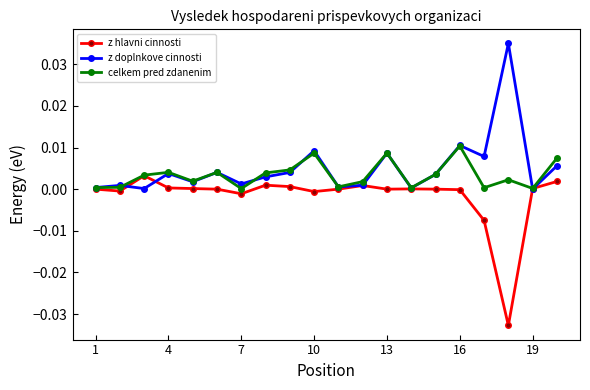

Count the number of categories in the chart.

20